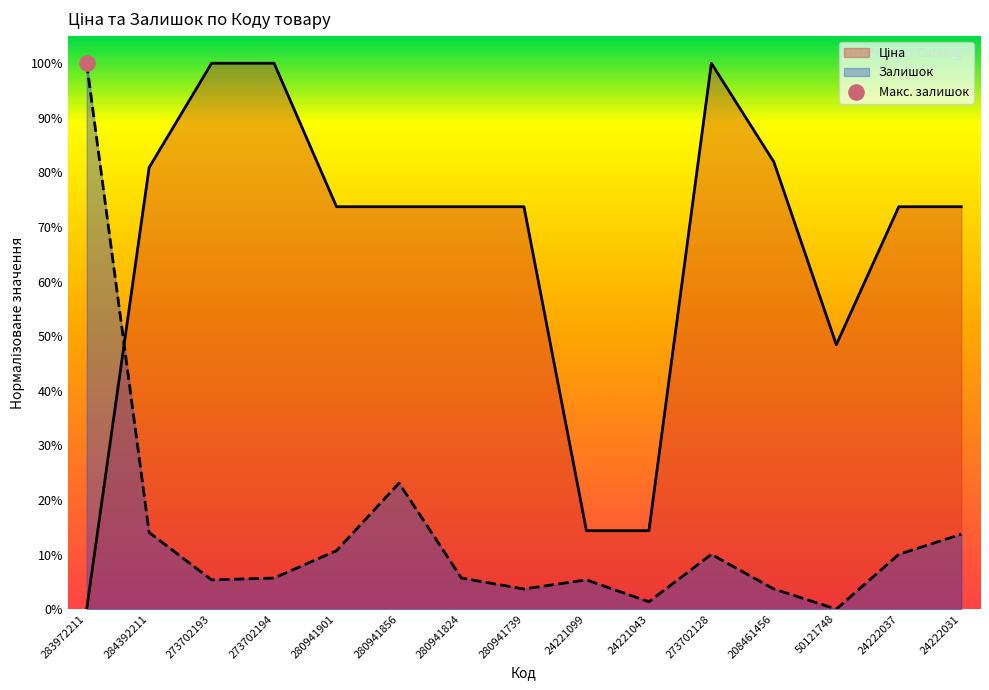

What is the total value across all series at 273702193?

1.1